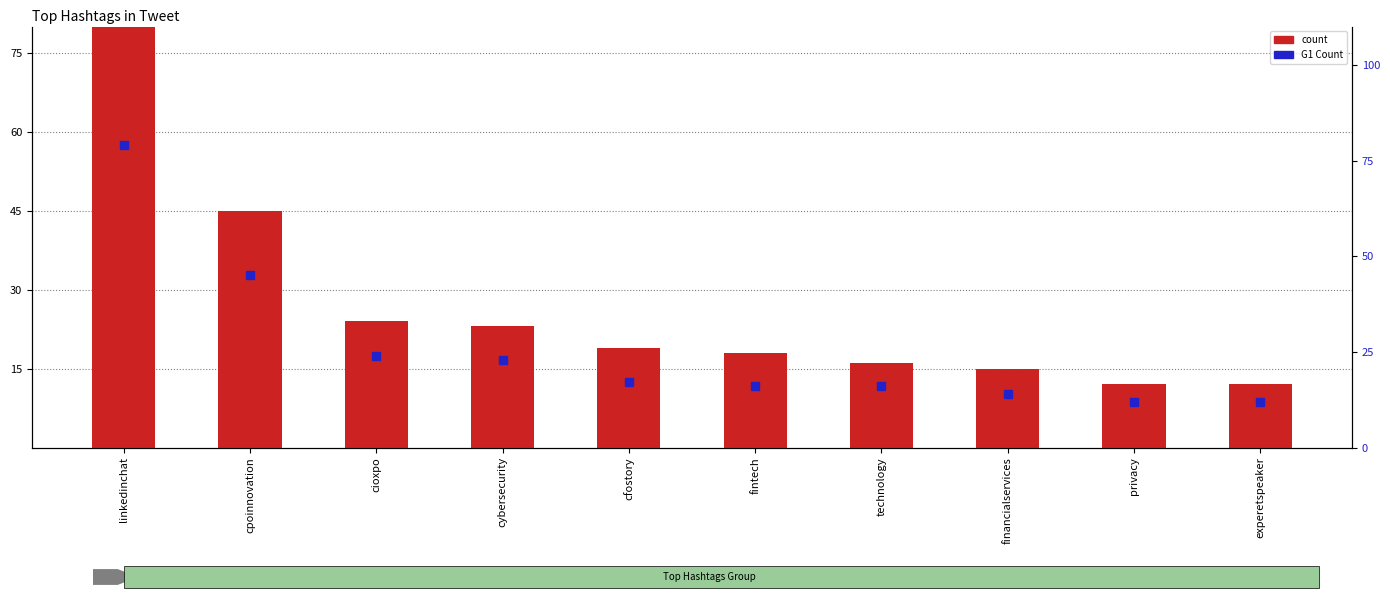

At which category is the sum across all series the highest?

linkedinchat